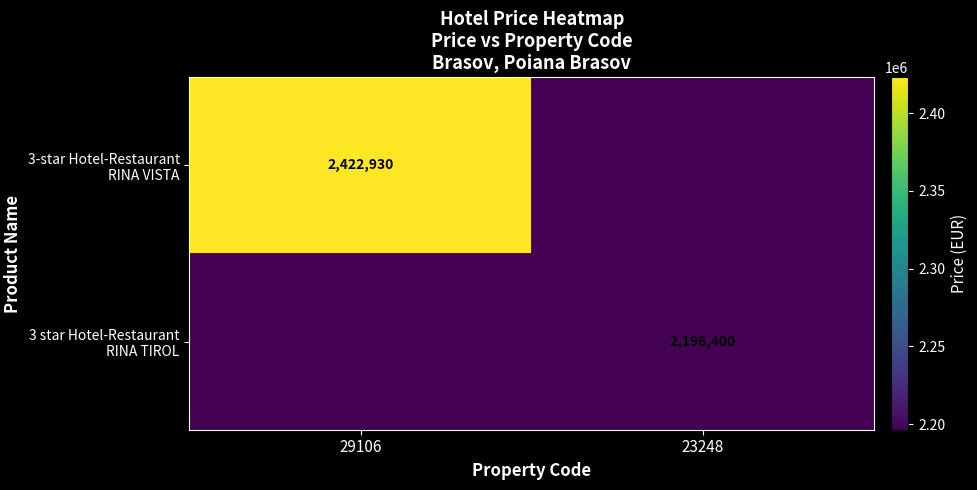

Between 23248 and 29106, which is larger?

29106